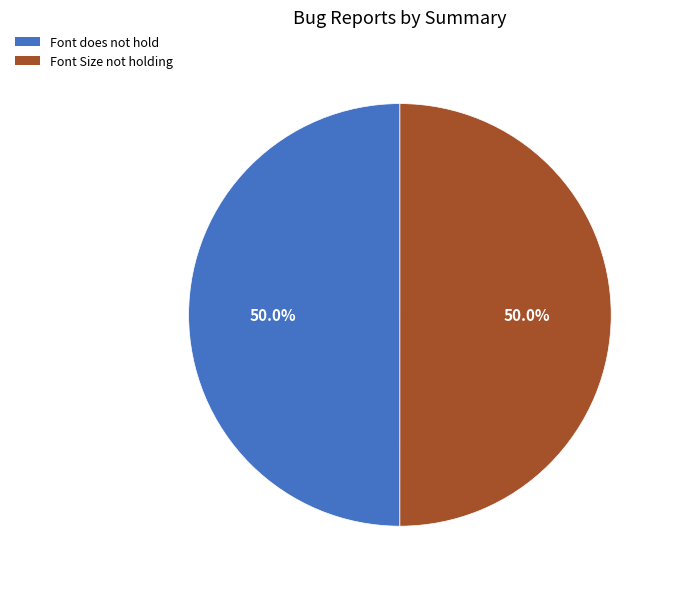

To the nearest percent, what portion does Font Size not holding represent?

50%